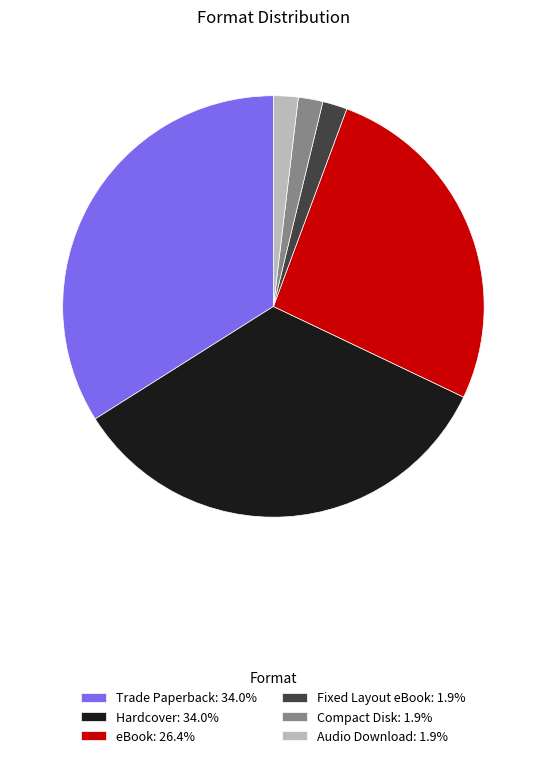

Does Compact Disk account for over 50% of the chart?

No